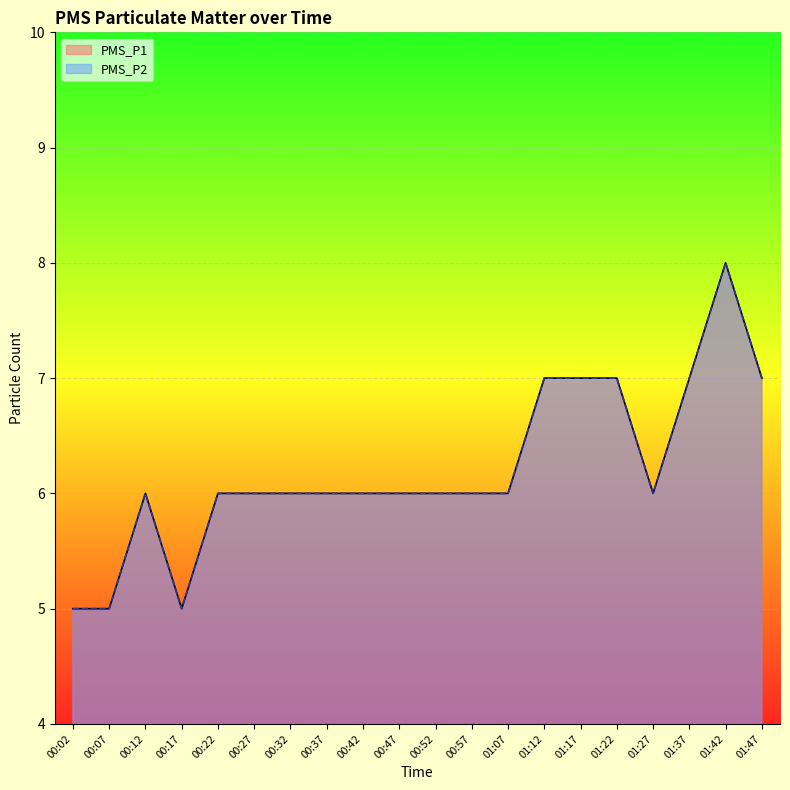

What is the sum of all PMS_P1 values?

124